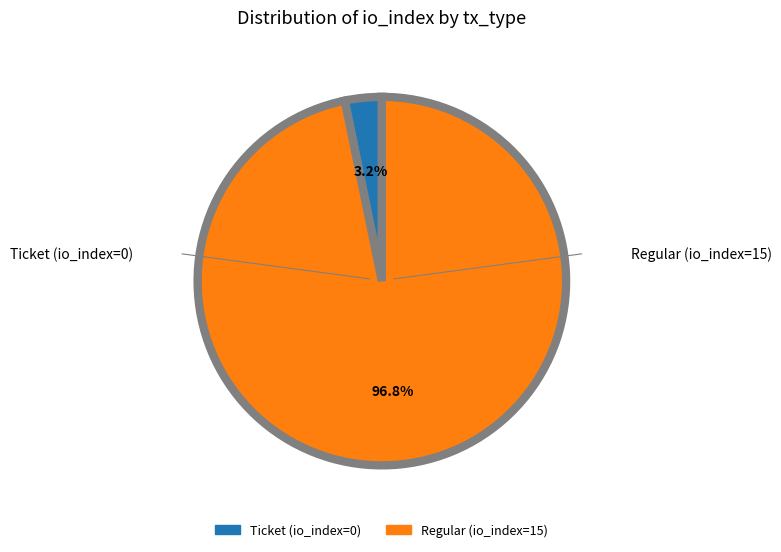

Rank the categories by value from highest to lowest.

Regular (io_index=15), Ticket (io_index=0)